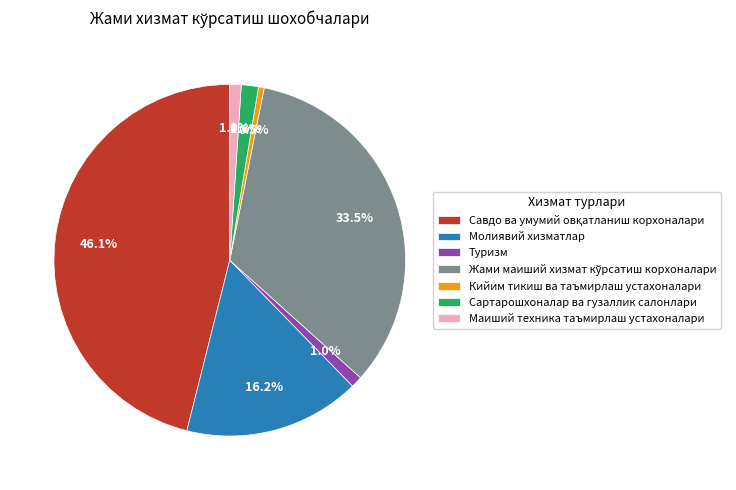

Count the number of slices in the pie.

7